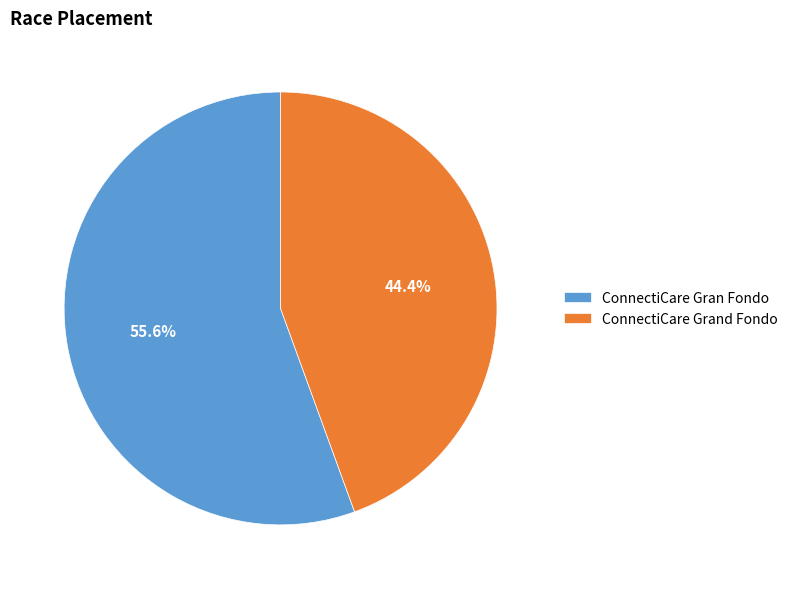

The ConnectiCare Grand Fondo slice represents 56% of the pie. True or false?

False